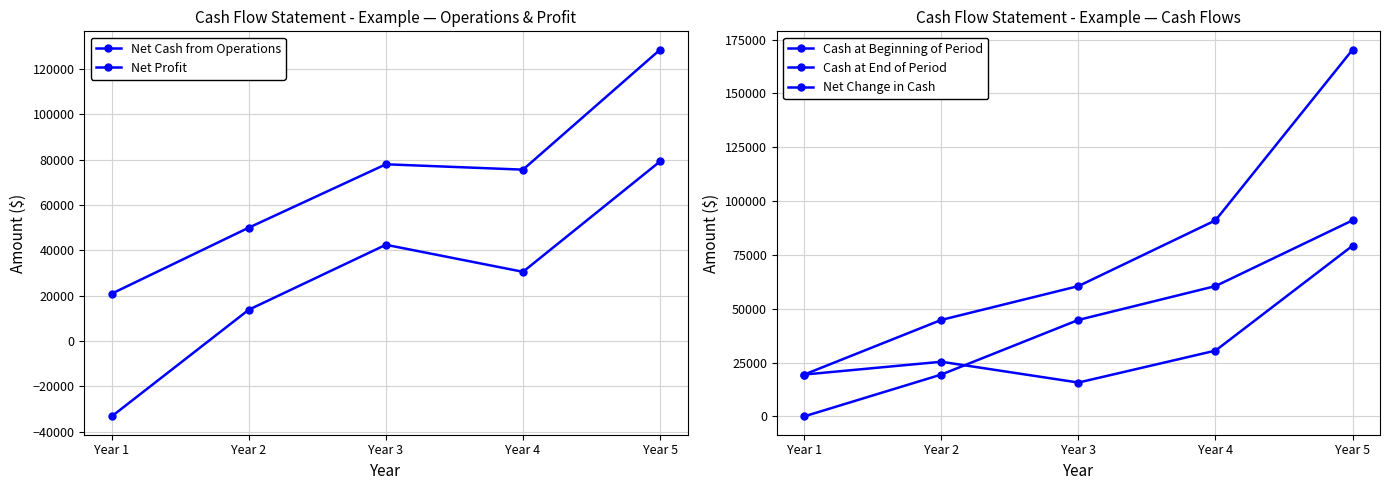

What is the approximate value of Net Change in Cash at Year 4?

30549